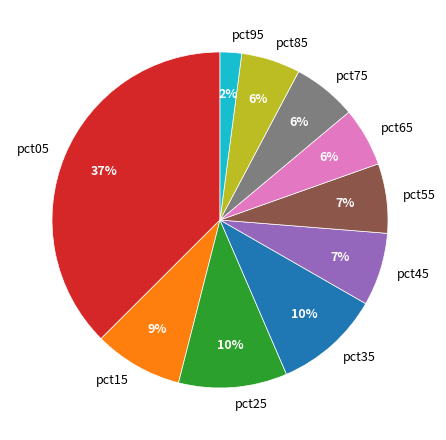

Between pct05 and pct55, which is larger?

pct05